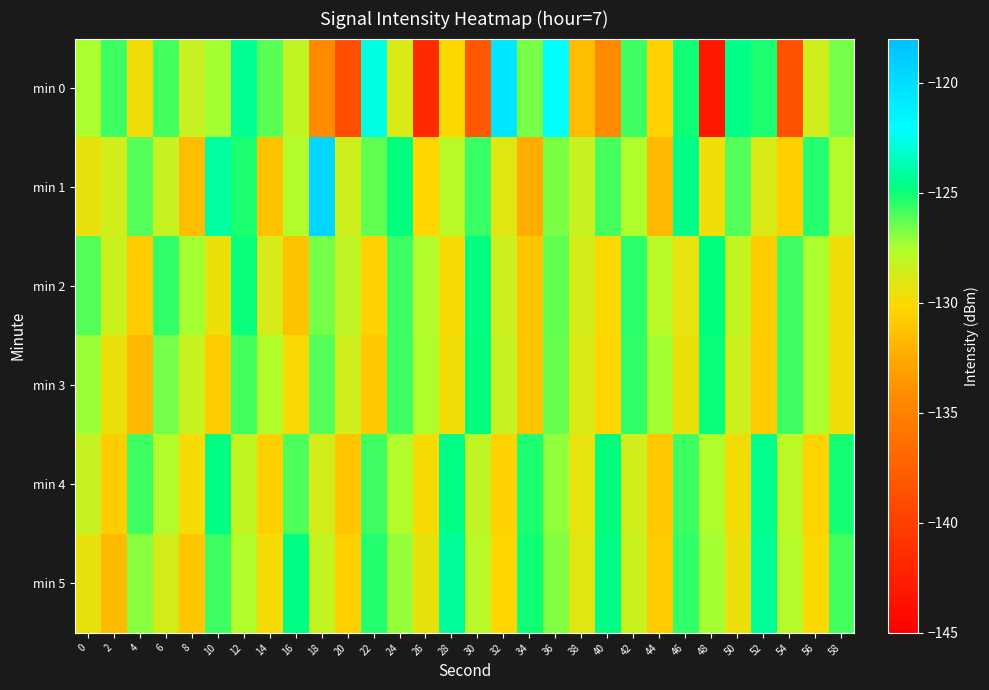

At which category does the chart reach its minimum across all series?

48